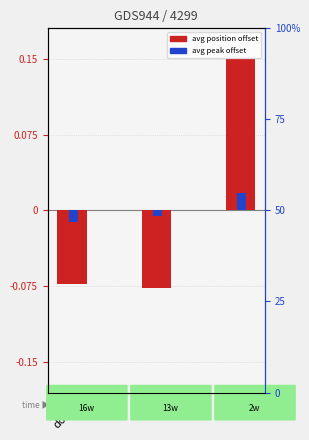

How many avg peak offset values are between 0 and 1?

1